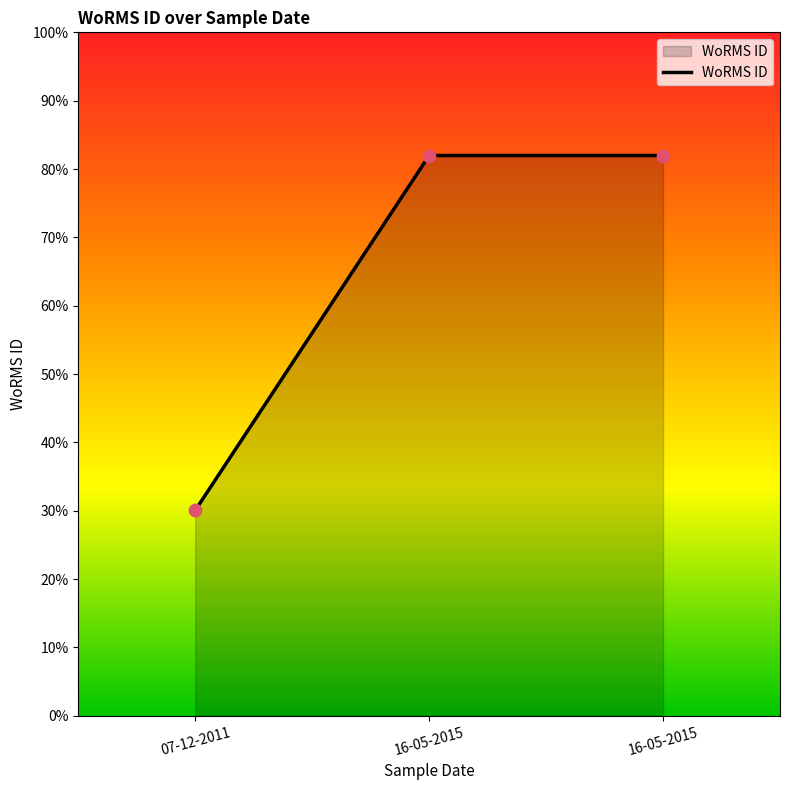

Approximately how many times larger is the value at 07-12-2011 compared to 16-05-2015?

0.4